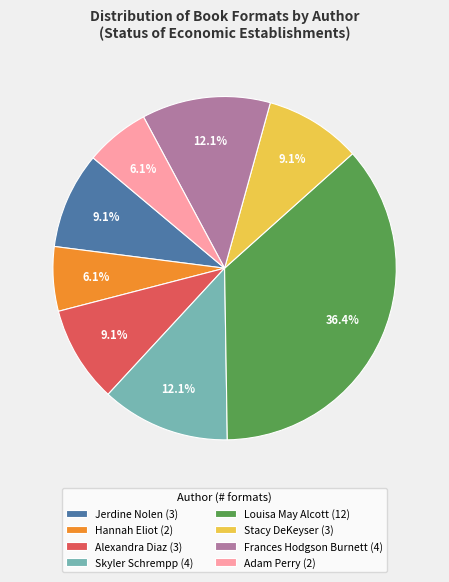

Do Jerdine Nolen (3) and Skyler Schrempp (4) together represent more than half of the pie?

No